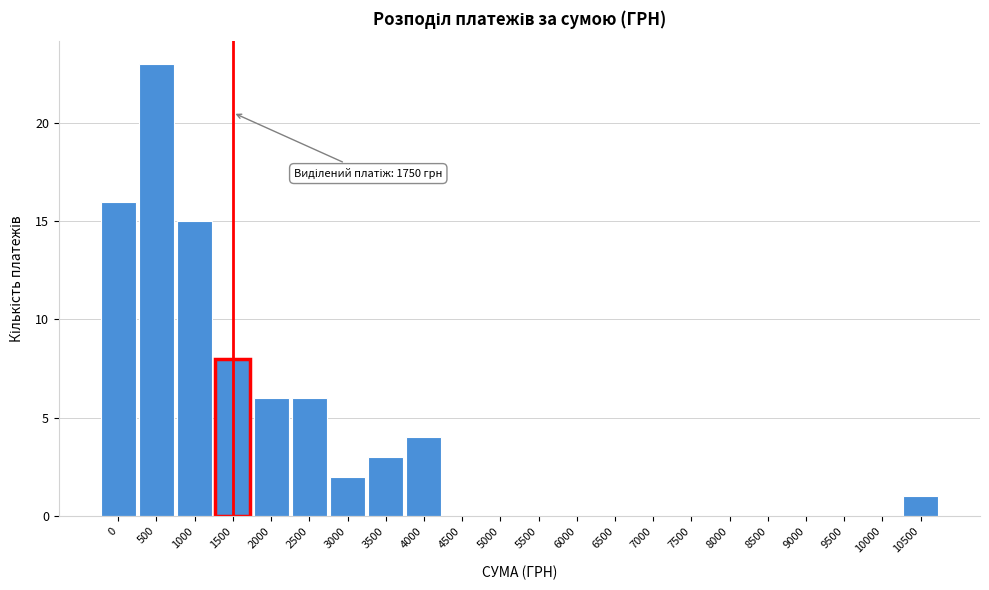

Reading left to right, list all the values displayed in this chart.

0=16	500=23	1000=15	1500=8	2000=6	2500=6	3000=2	3500=3	4000=4	4500=0	5000=0	5500=0	6000=0	6500=0	7000=0	7500=0	8000=0	8500=0	9000=0	9500=0	10000=0	10500=1